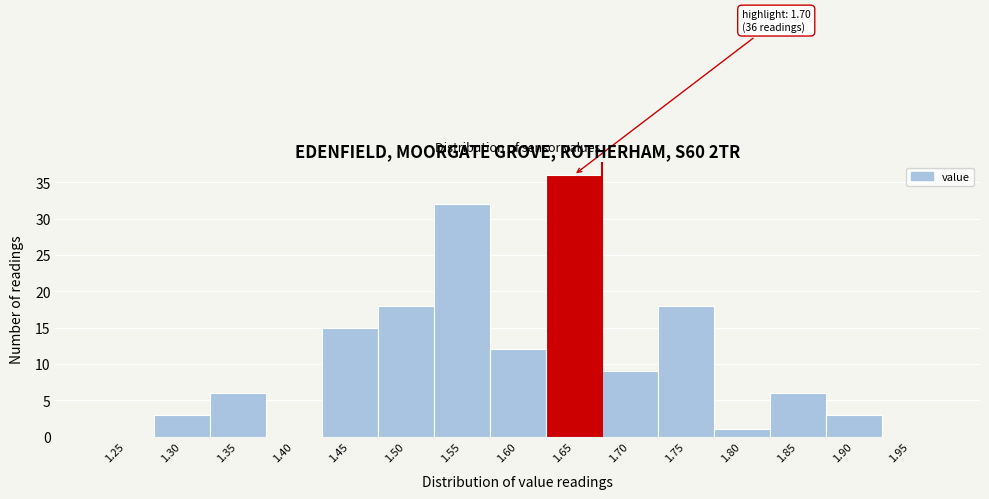

Reading left to right, what are all the values shown in this chart?

1.25=0	1.30=3	1.35=6	1.40=0	1.45=15	1.50=18	1.55=32	1.60=12	1.65=36	1.70=9	1.75=18	1.80=1	1.85=6	1.90=3	1.95=0